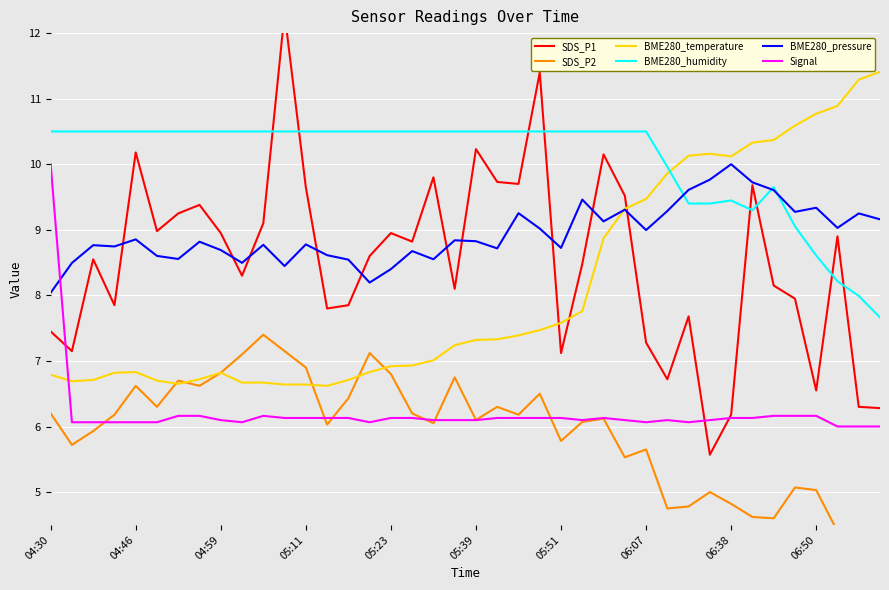

Is it true that Signal equals 6.1 at 04:59?

True